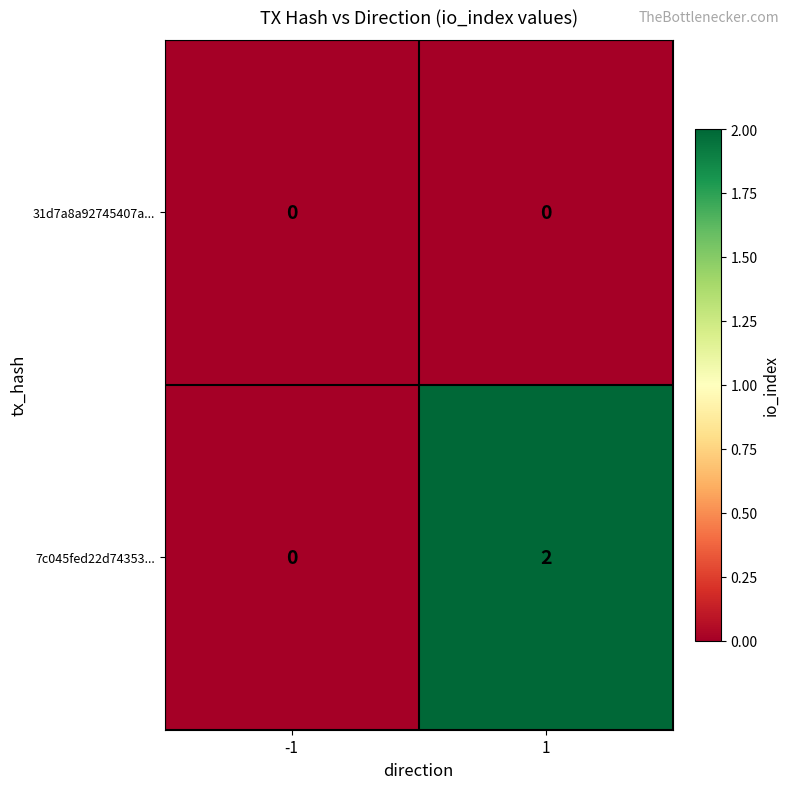

Which series has the widest spread of values?

7c045fed22d74353...